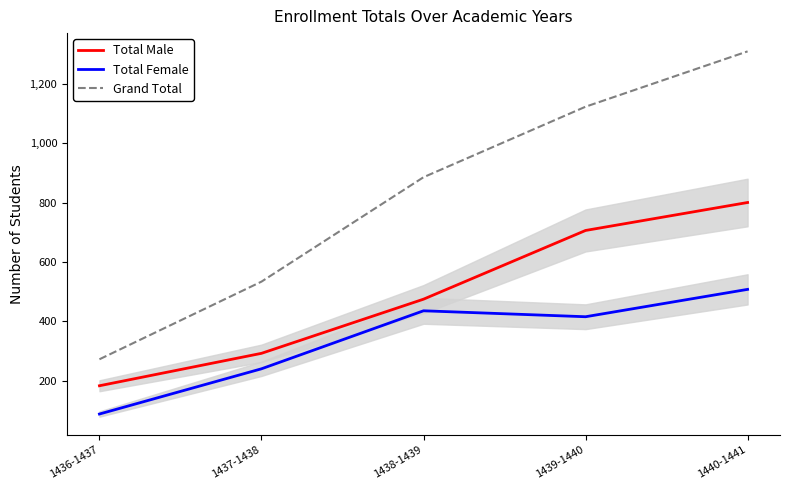

Rank the categories by Total Female value from highest to lowest.

1440-1441, 1438-1439, 1439-1440, 1437-1438, 1436-1437